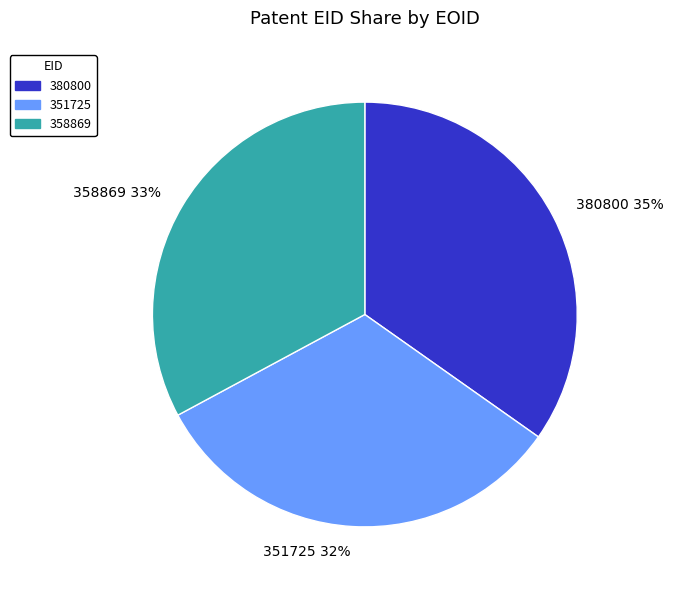

Combined, do 351725 32% and 380800 35% account for over 50%?

Yes